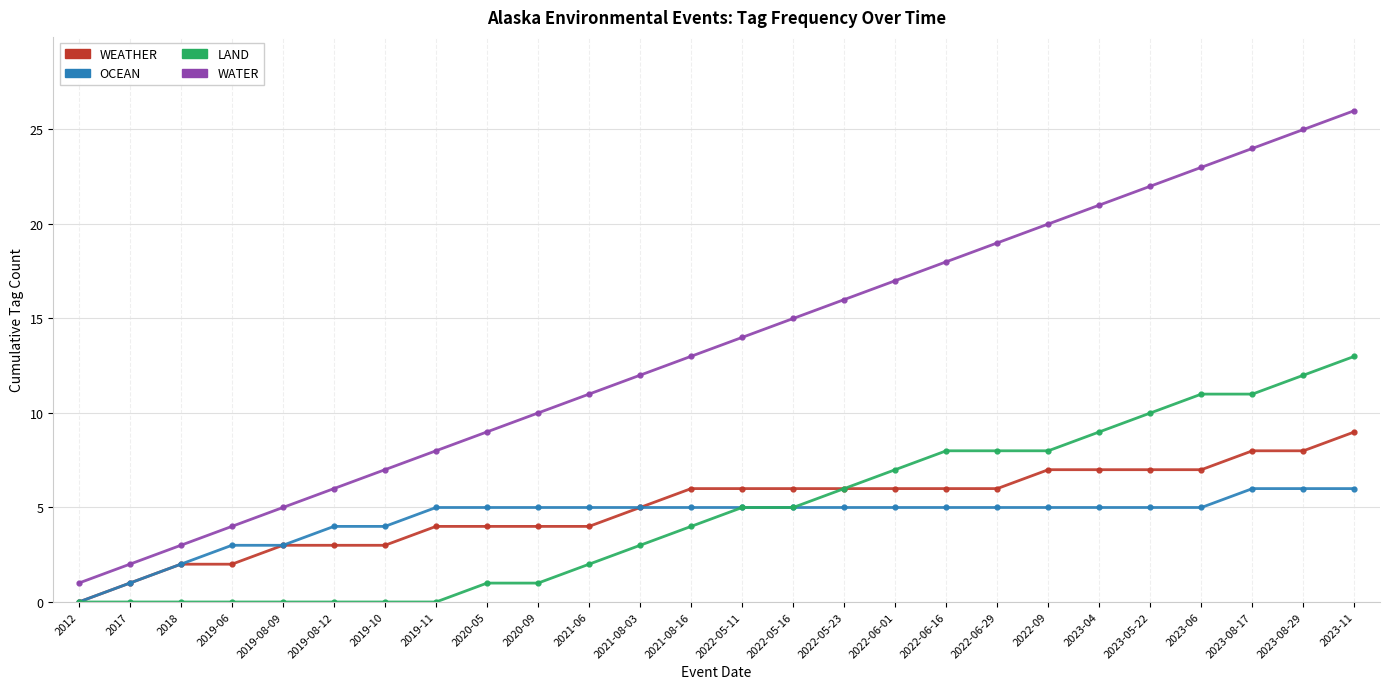

Reading right to left, what are all the values shown in this chart?

WEATHER: 9	8	8	7	7	7	7	6	6	6	6	6	6	6	5	4	4	4	4	3	3	3	2	2	1	0
OCEAN: 6	6	6	5	5	5	5	5	5	5	5	5	5	5	5	5	5	5	5	4	4	3	3	2	1	0
LAND: 13	12	11	11	10	9	8	8	8	7	6	5	5	4	3	2	1	1	0	0	0	0	0	0	0	0
WATER: 26	25	24	23	22	21	20	19	18	17	16	15	14	13	12	11	10	9	8	7	6	5	4	3	2	1